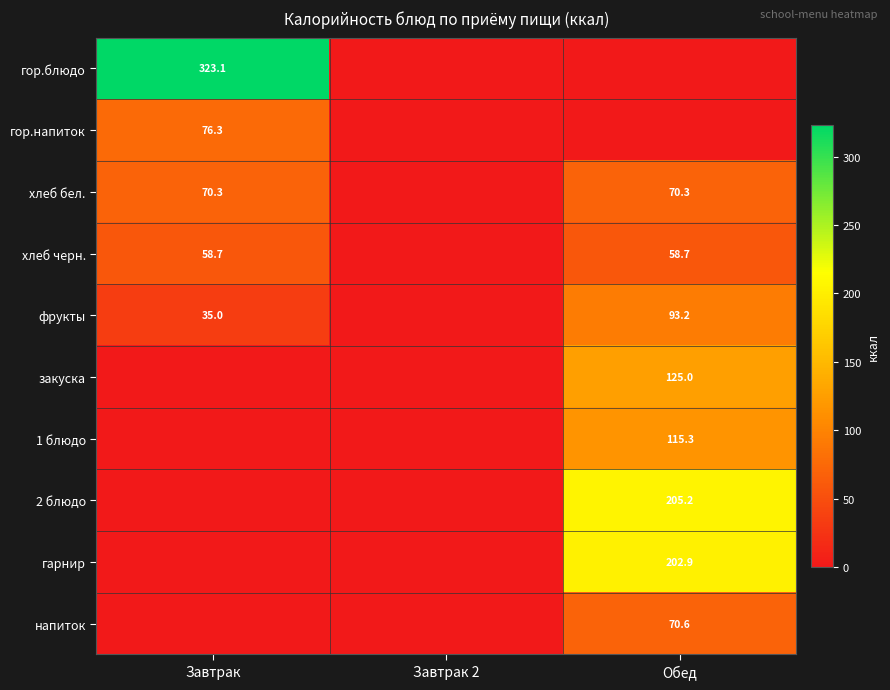

Is it true that хлеб черн. equals 58.7 at Обед?

True